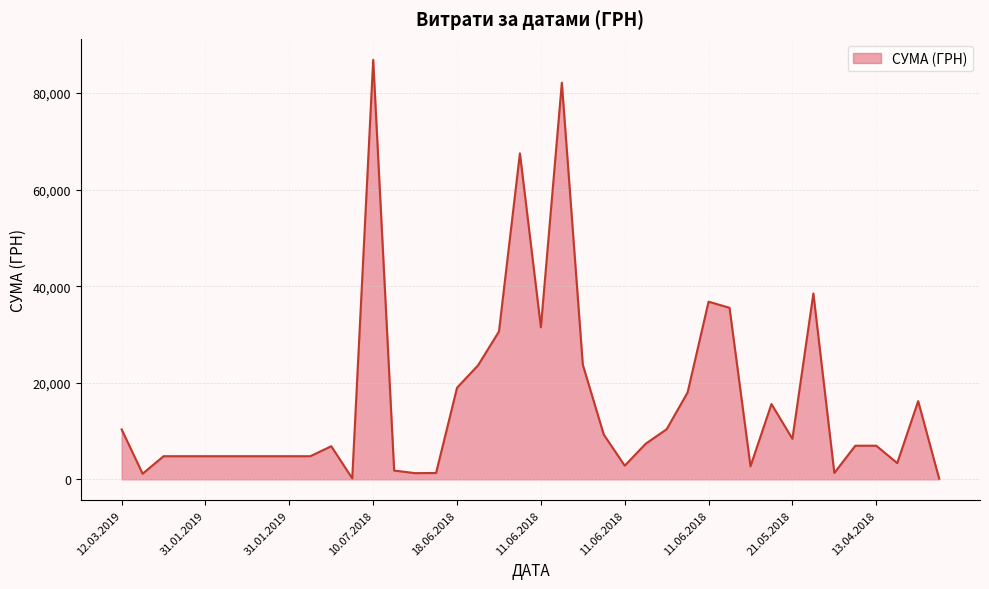

What is the difference between the maximum and minimum values?

86746.0